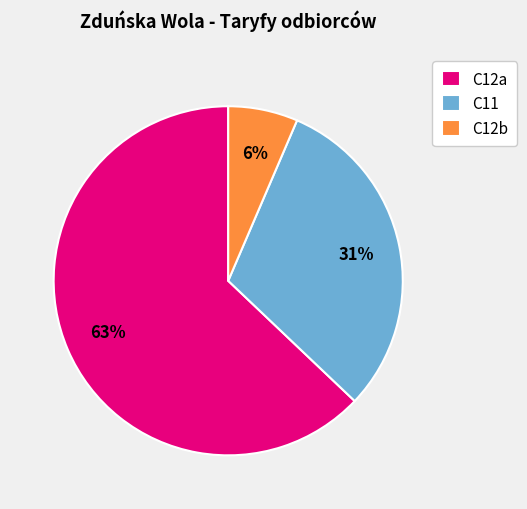

Which category has the biggest portion of the pie?

C12a